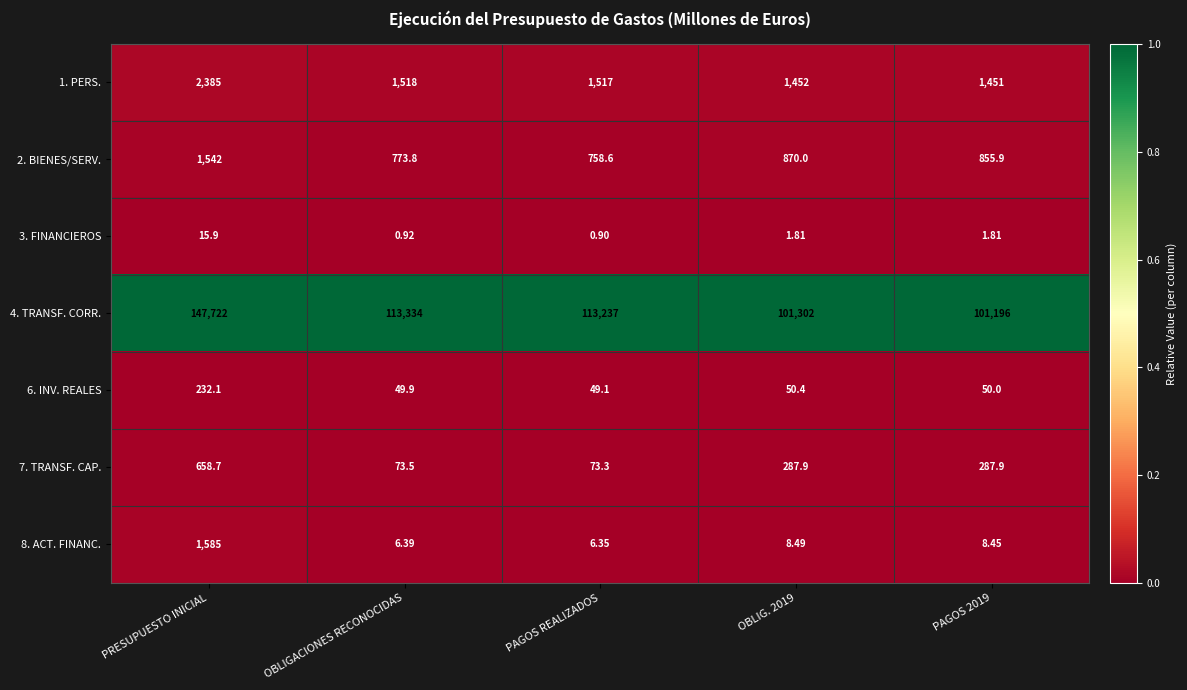

Which category has the highest value in the 7. TRANSF. CAP. series?

PRESUPUESTO INICIAL